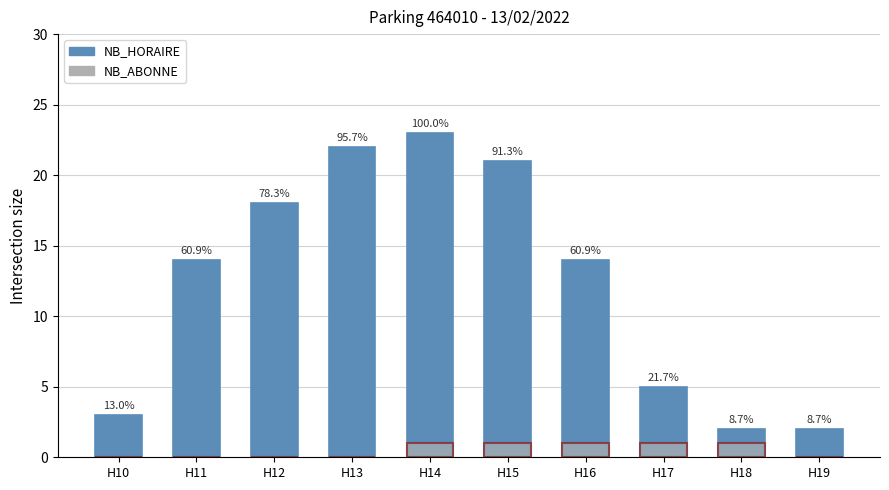

At which category is the sum across all series the highest?

H14